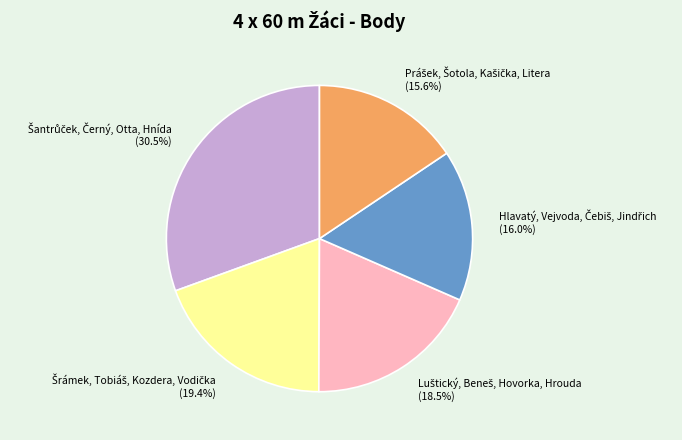

Is there any slice that represents more than half of the pie?

No